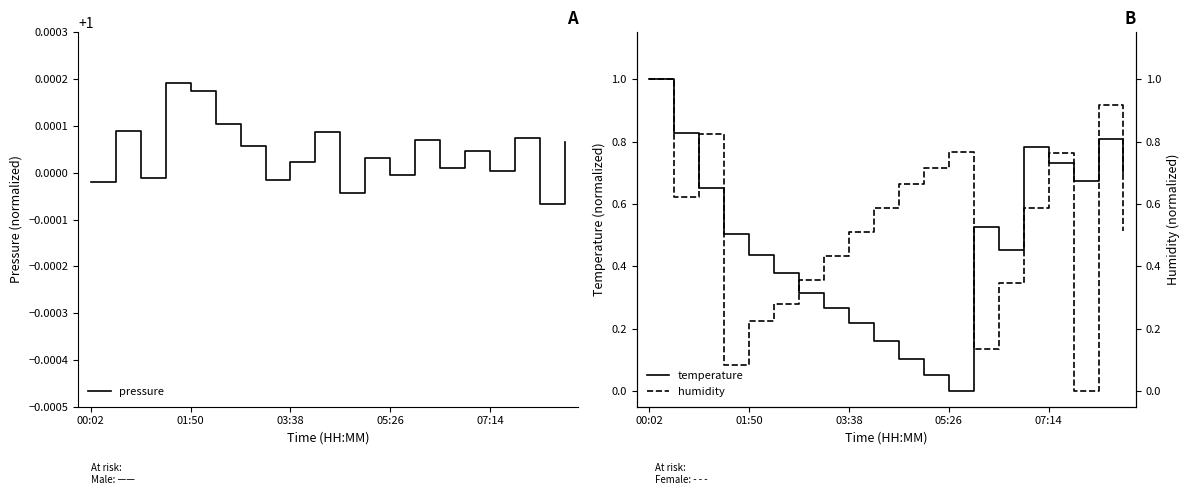

At which category is the sum across all series the highest?

00:02